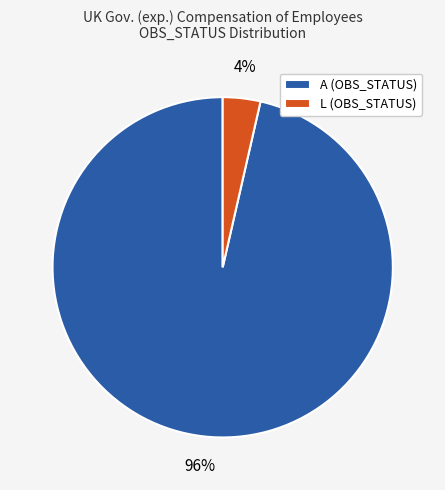

What percentage is the L (OBS_STATUS) slice, to the nearest percent?

4%